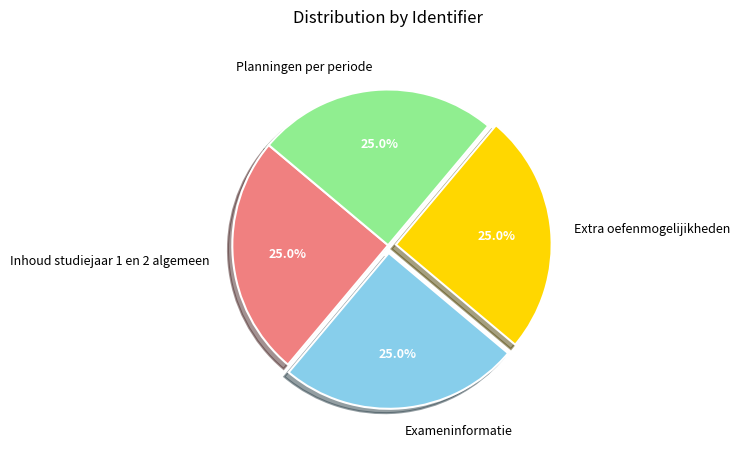

Does any single category account for the majority?

No